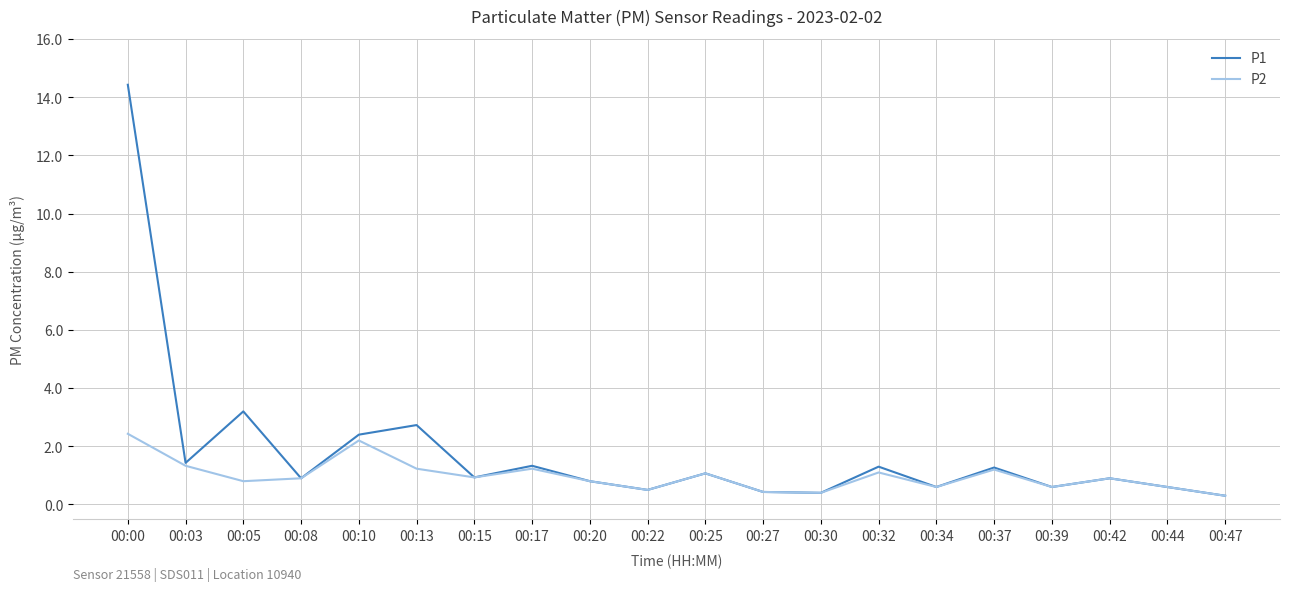

Is it true that P2 equals 3.9 at 00:10?

False